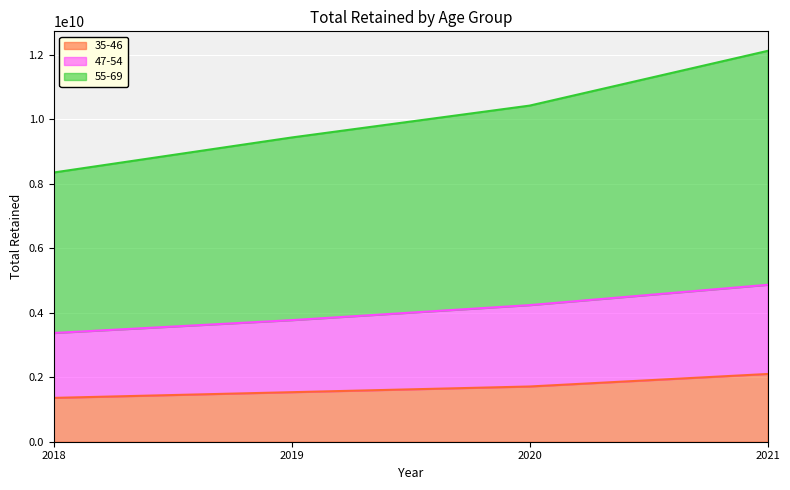

True or false: 55-69 has more than 0 points higher than both neighbors.

False